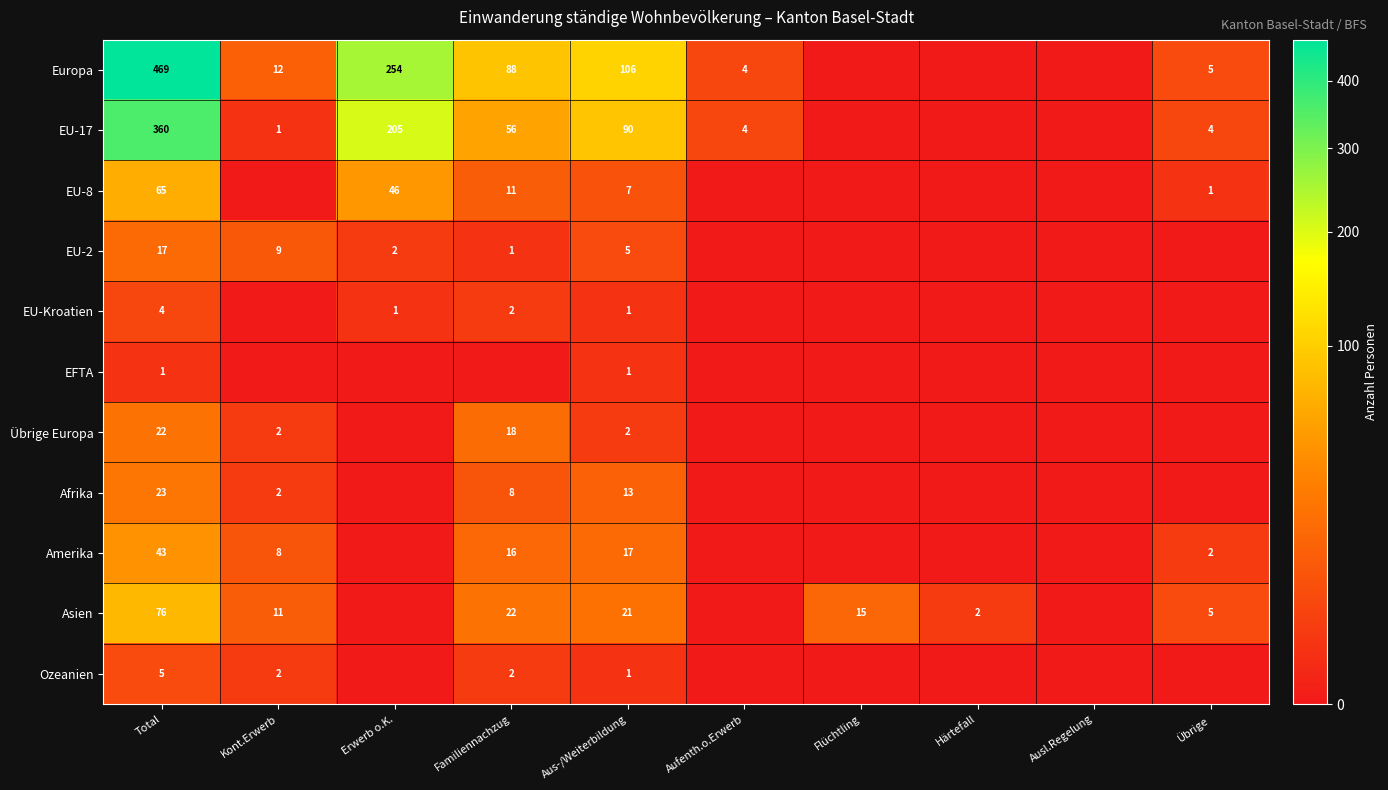

Rank the series at Total from lowest to highest value.

EFTA, EU-Kroatien, Ozeanien, EU-2, Übrige Europa, Afrika, Amerika, EU-8, Asien, EU-17, Europa